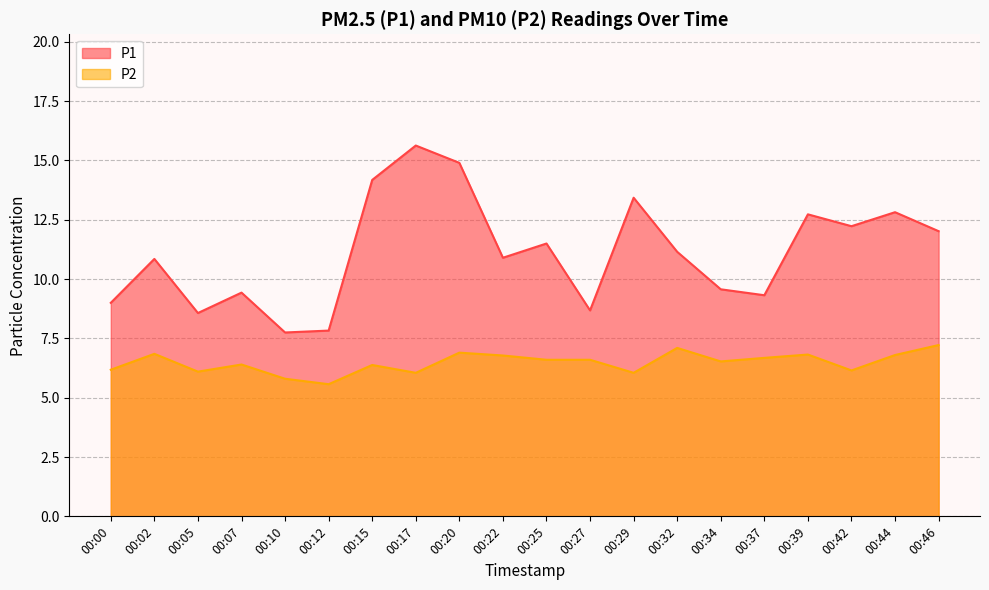

What is the highest value of the P2 series?

7.2